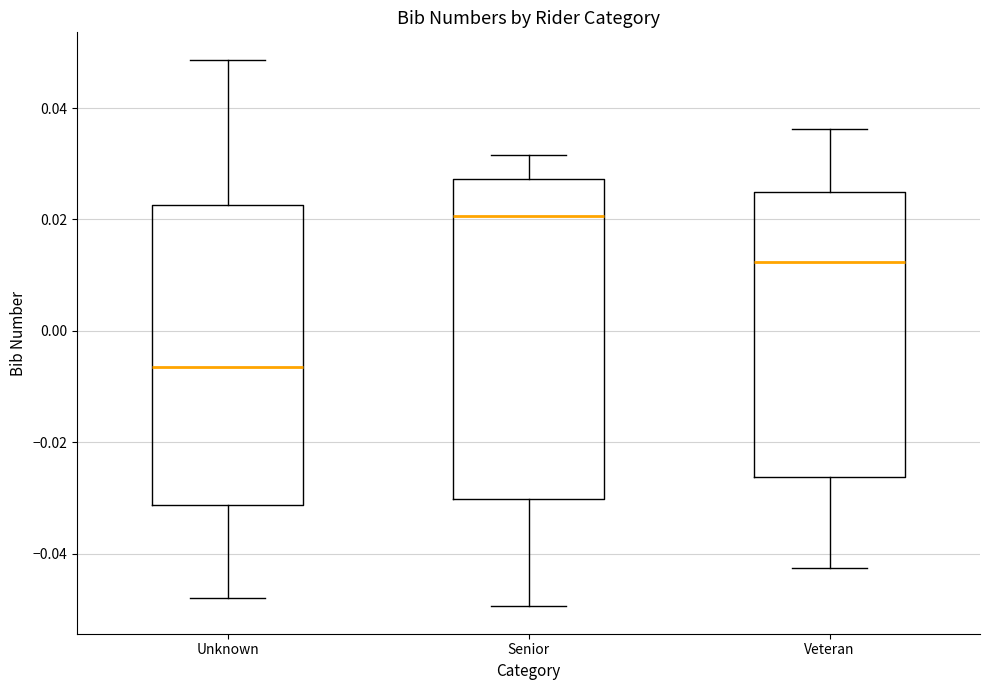

Which box's median line is the highest?

Senior